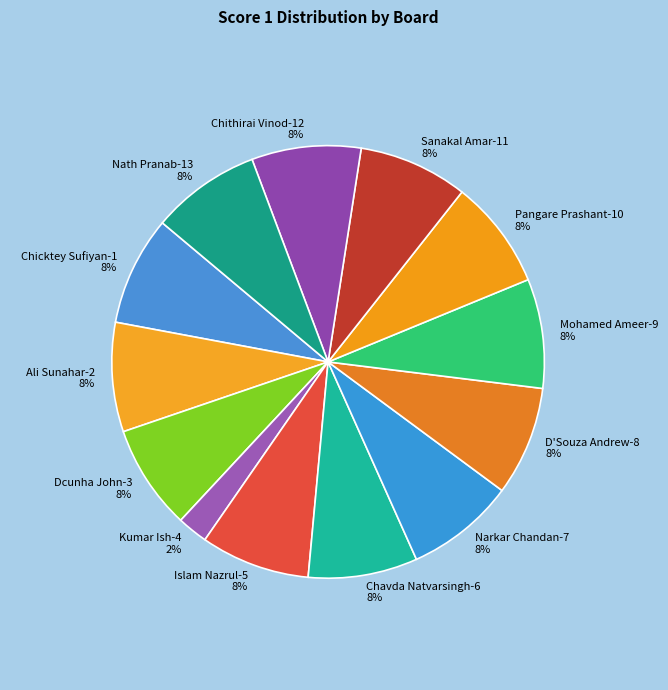

Is Narkar Chandan-7 the majority of the pie?

No